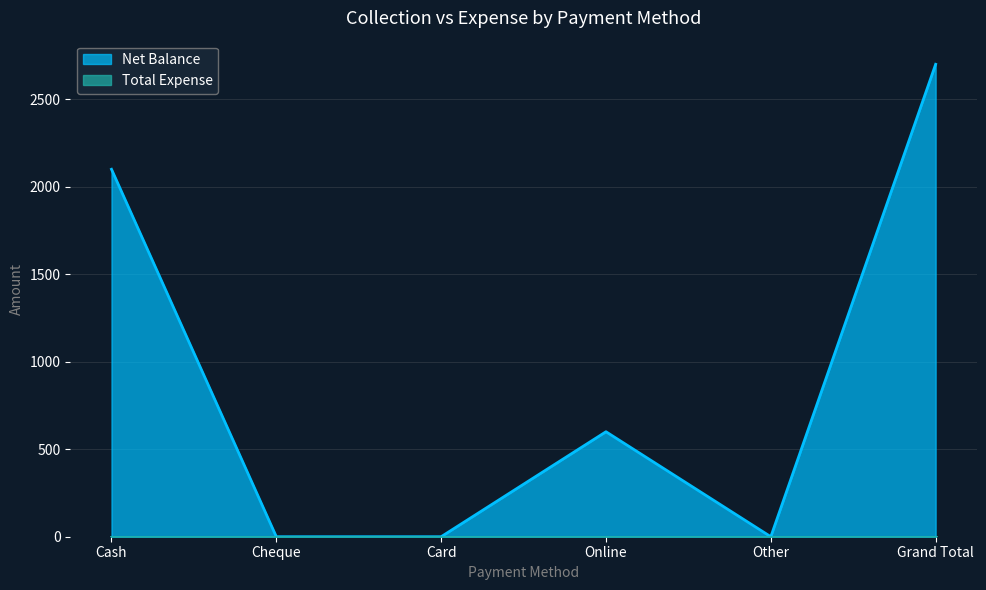

How many values are below 600?

3